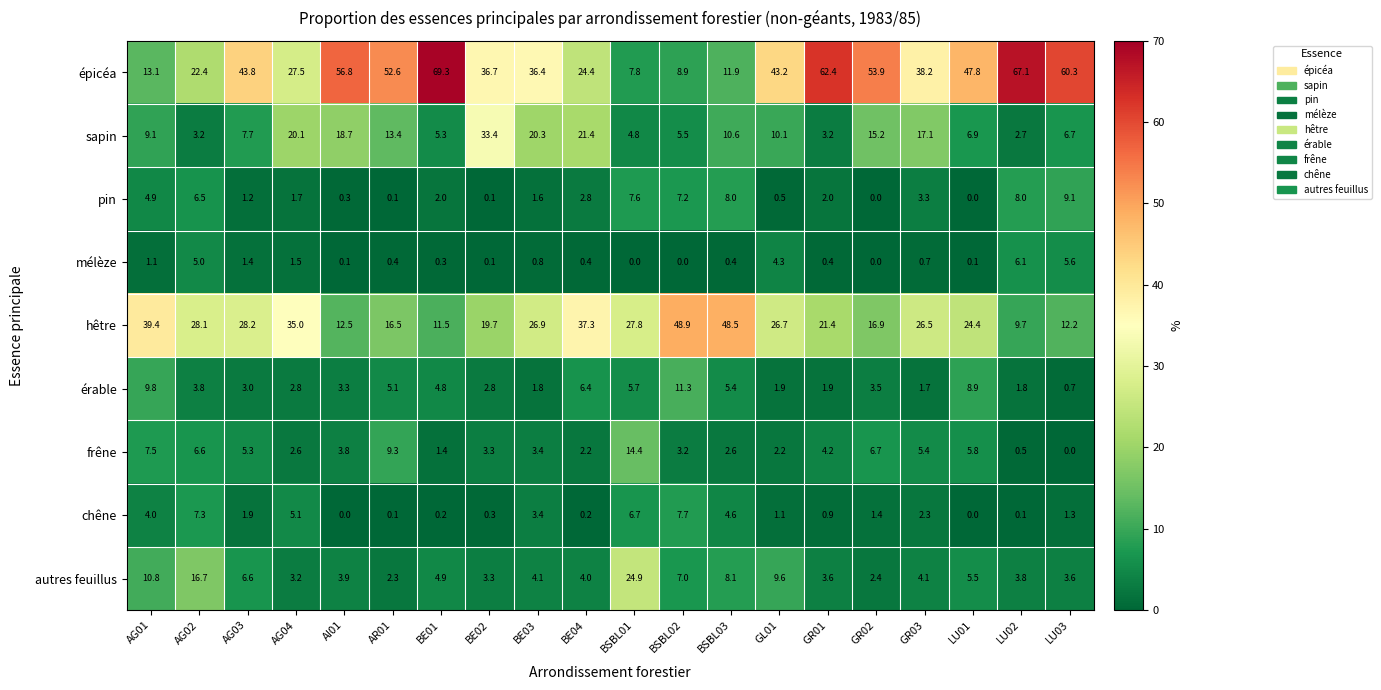

What is the sum of the frêne values at BSBL01 and AI01?

18.2